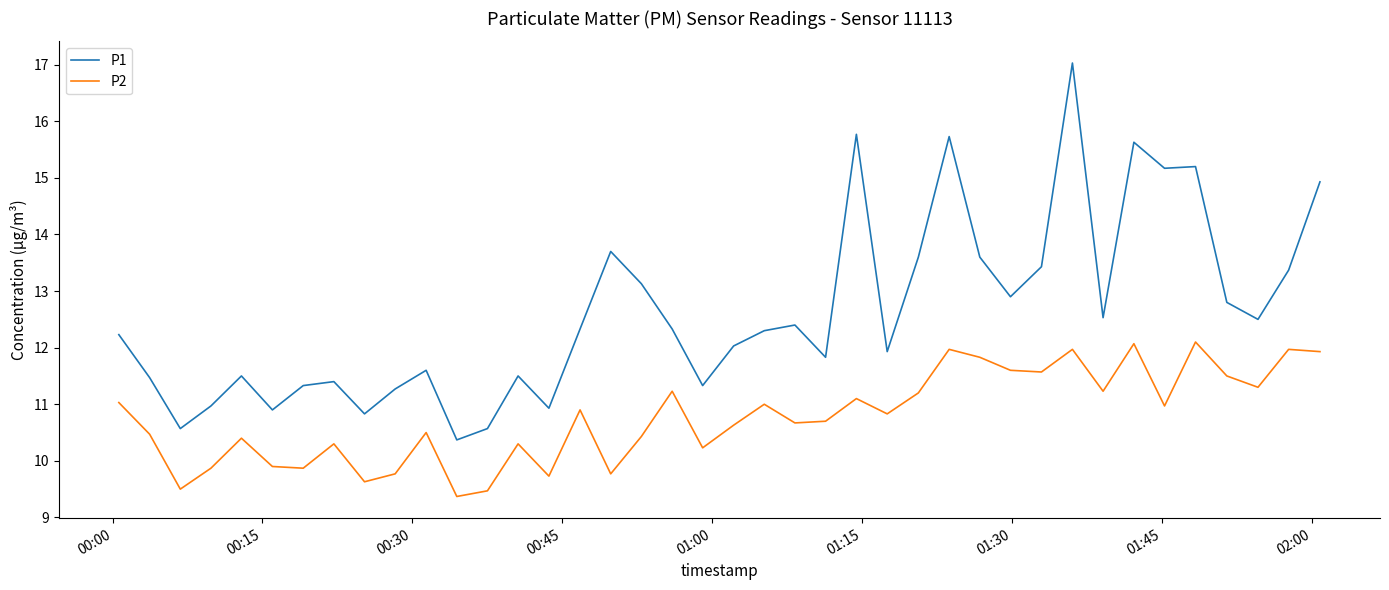

What is the difference between the maximum and minimum values in the P2 series?

2.7